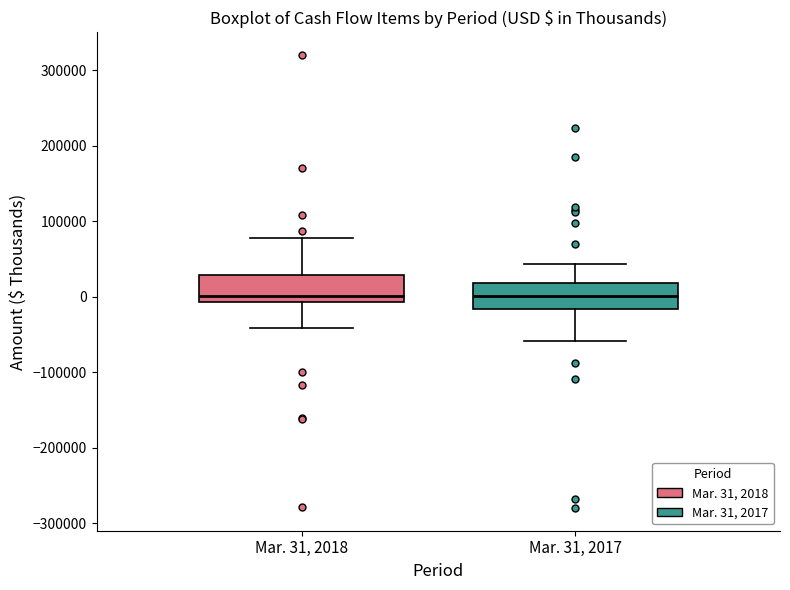

Reading left to right, transcribe this box plot: for each box, give where its median line is, the range the box spans, and where its two whiskers end, as read against the y-axis. The values are not printed on the chart, so give them approximately, as read against the axis.

Mar. 31, 2018: median 0, box -10000 to 30000, whiskers -40000 to 80000
Mar. 31, 2017: median 0, box -20000 to 20000, whiskers -60000 to 40000